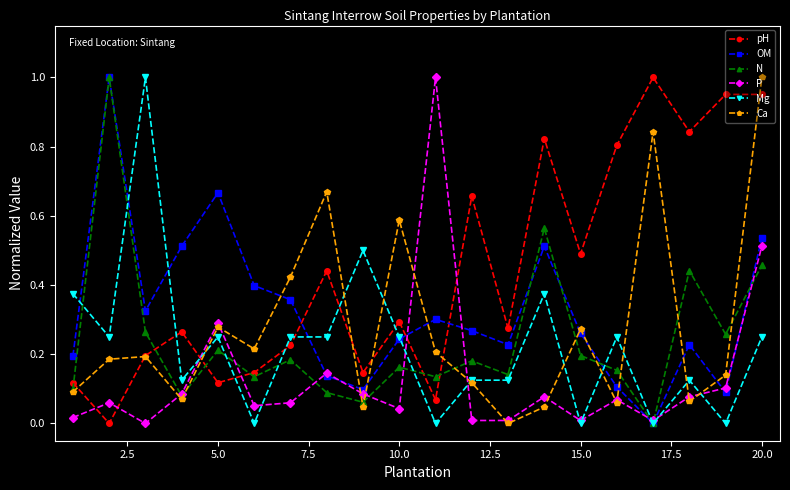

How many interior local valleys does the pH series have?

7